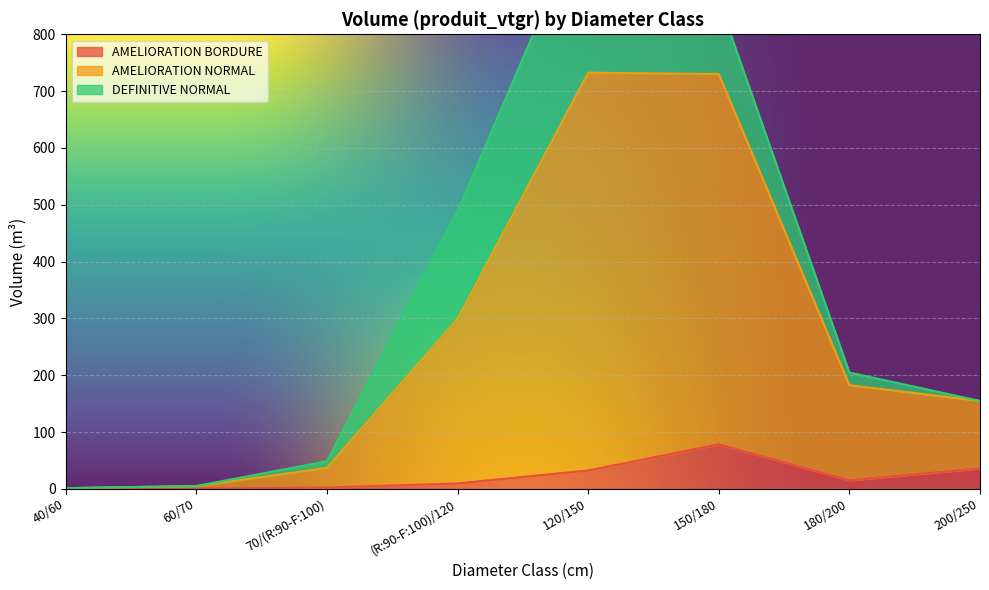

The AMELIORATION BORDURE series shows 9.6 at (R:90-F:100)/120. True or false?

True